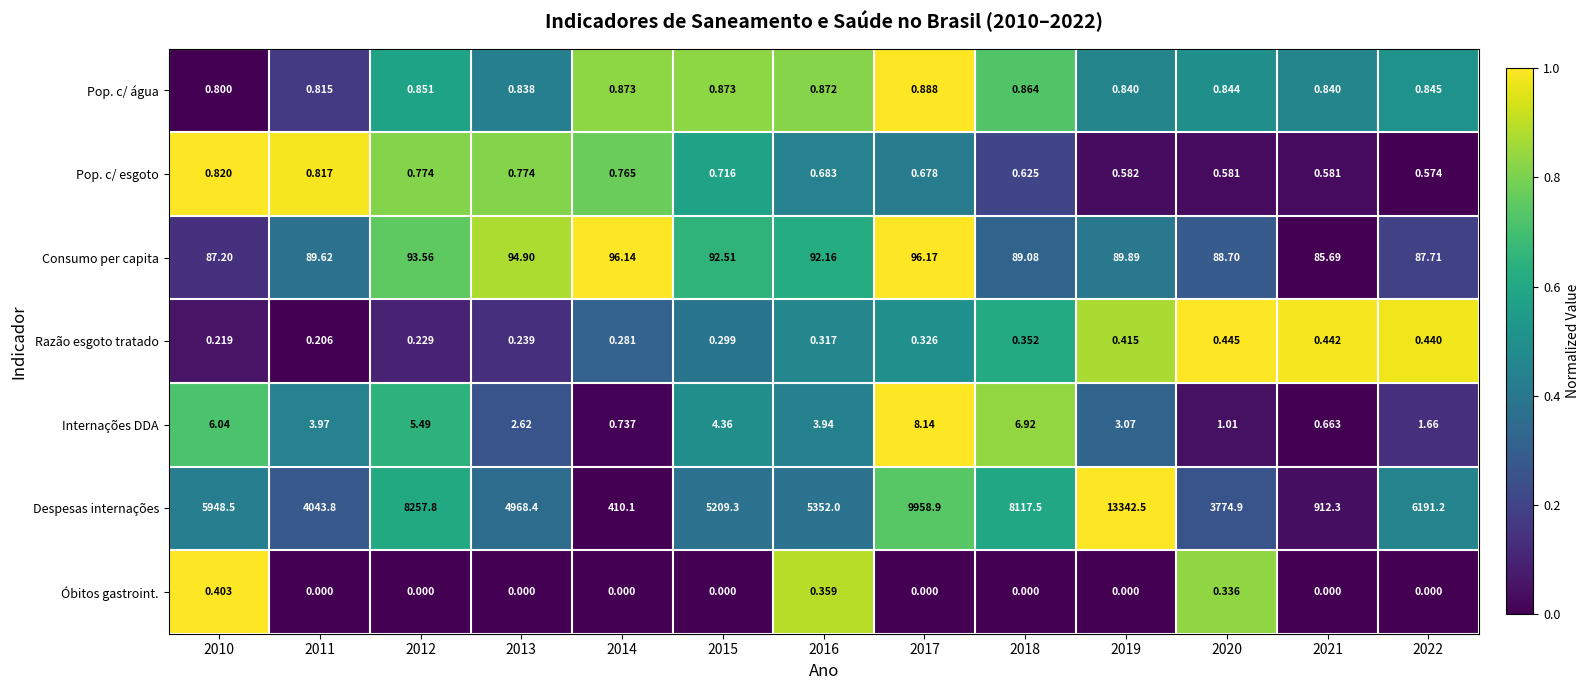

Which series changed the most between 2016 and 2019?

Despesas internações